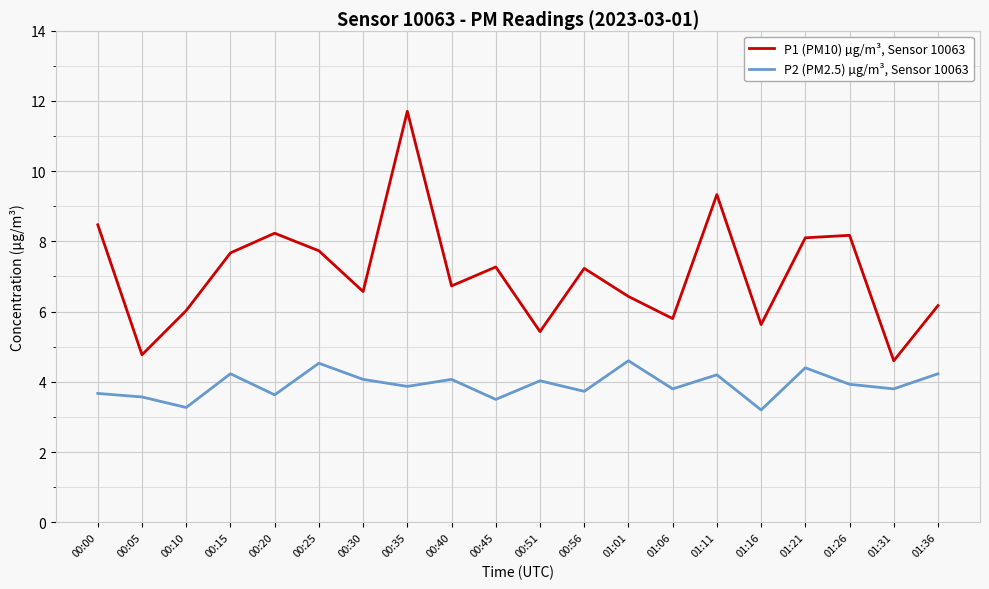

Is it true that P2 (PM2.5) µg/m³, Sensor 10063 equals 3.8 at 01:31?

True